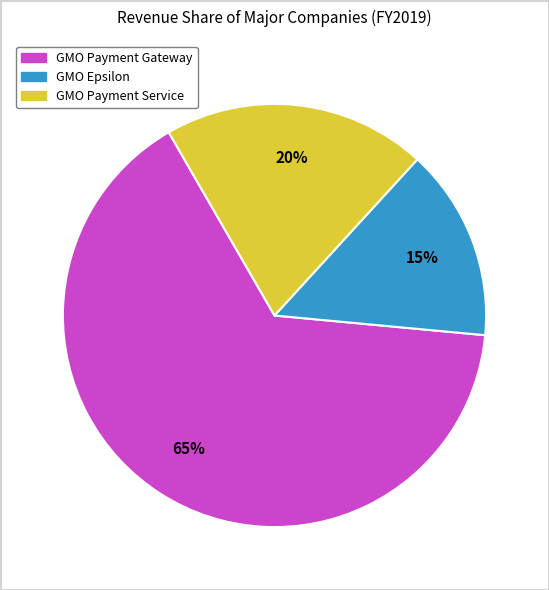

To the nearest percent, what is the difference between the GMO Payment Gateway and GMO Epsilon slice percentages?

50%